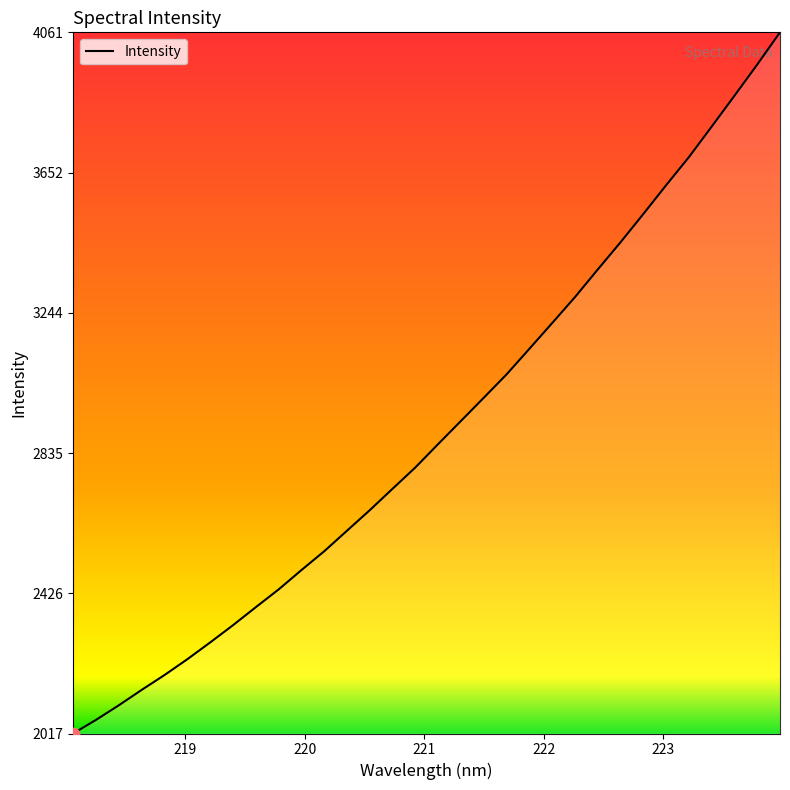

What is the greatest value displayed?

4061.7